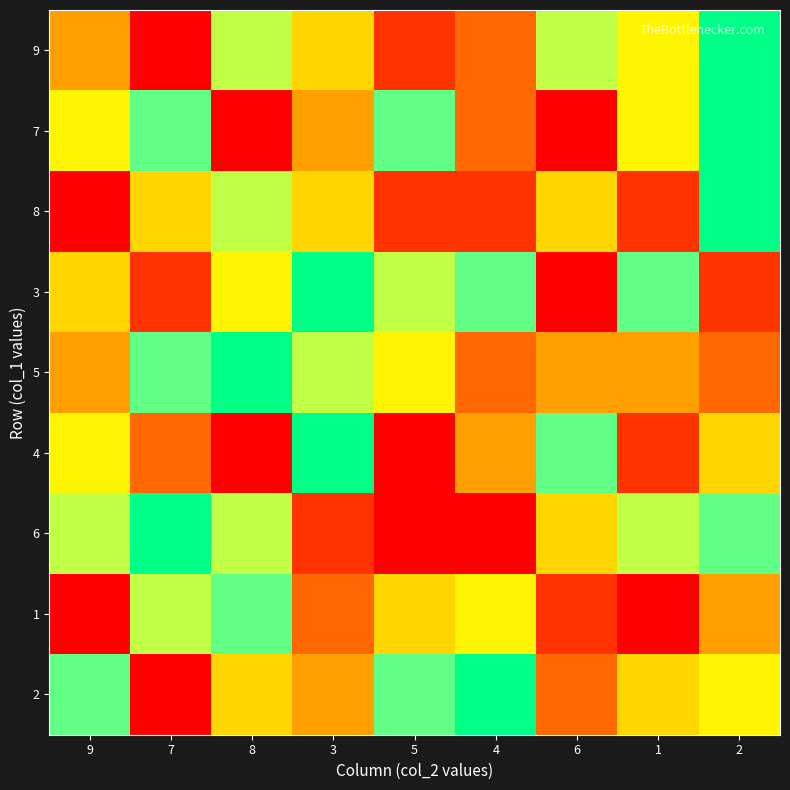

How many categories are shown in the chart?

9